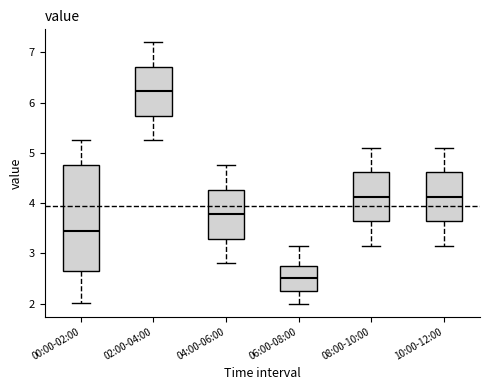

Which box is the tallest, from its lower edge to its upper edge?

00:00-02:00